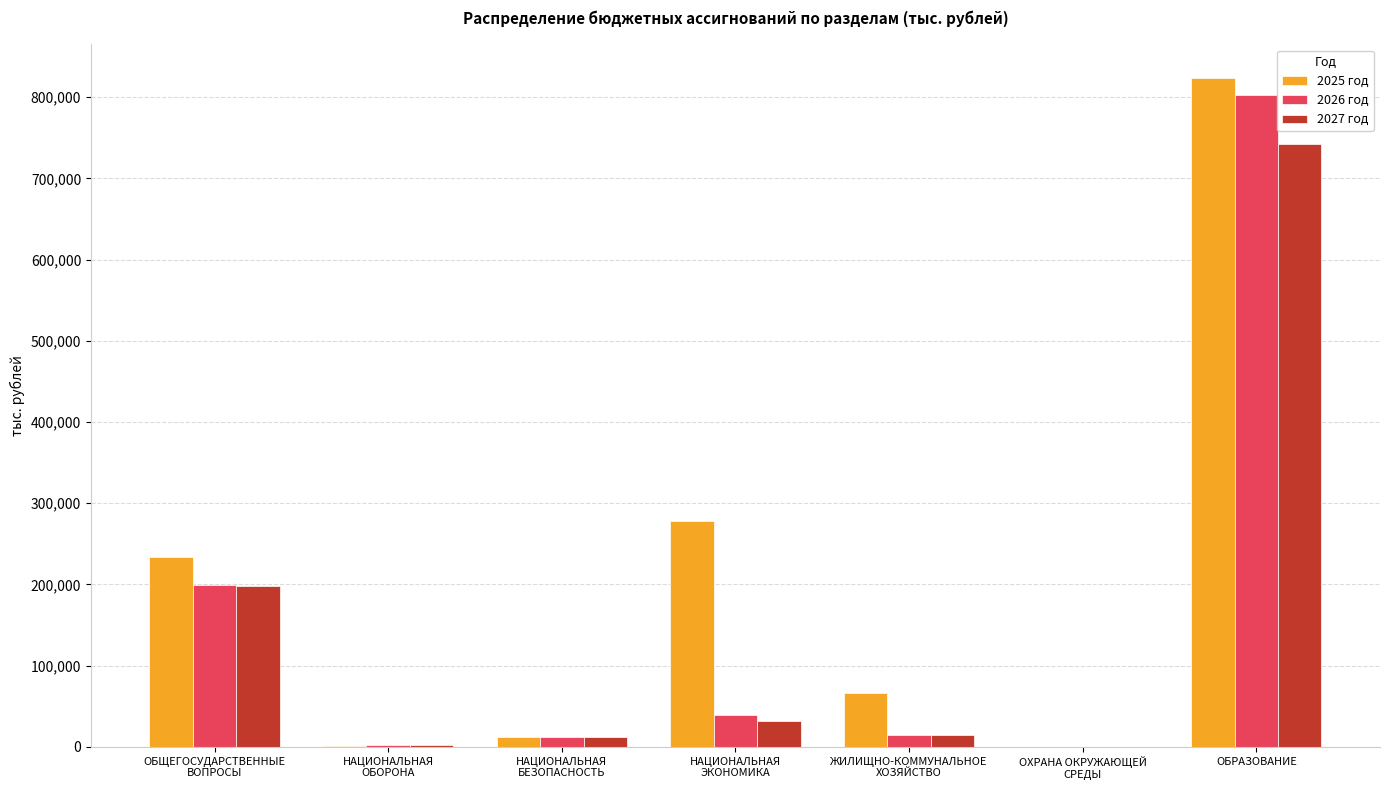

How many groups of bars are there?

7